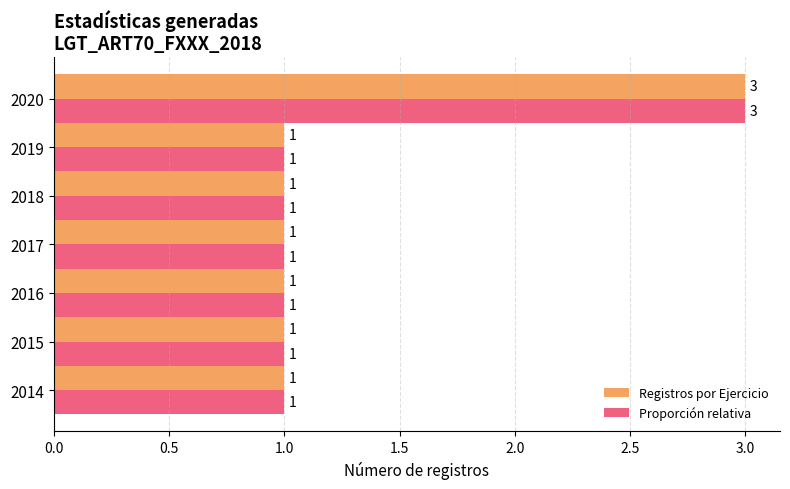

Count the number of data series in this chart.

2